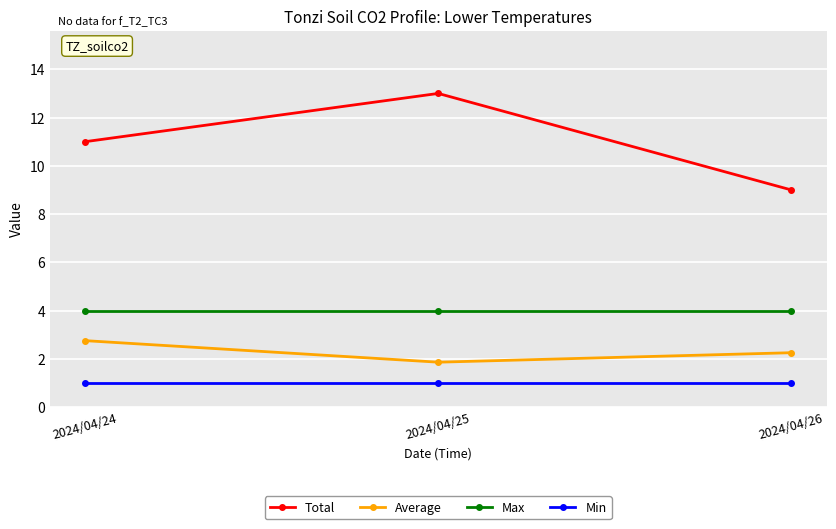

What is the value of the Total point at the 1st from the left?

11.0